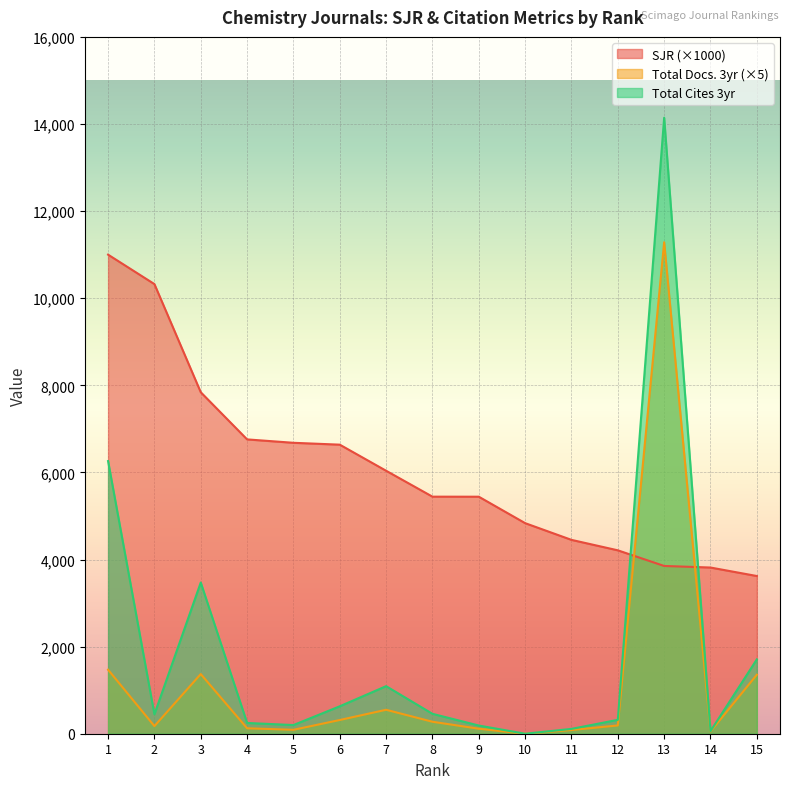

Which series ends up on top after the final intersection of SJR and Total Docs. (3years)?

SJR